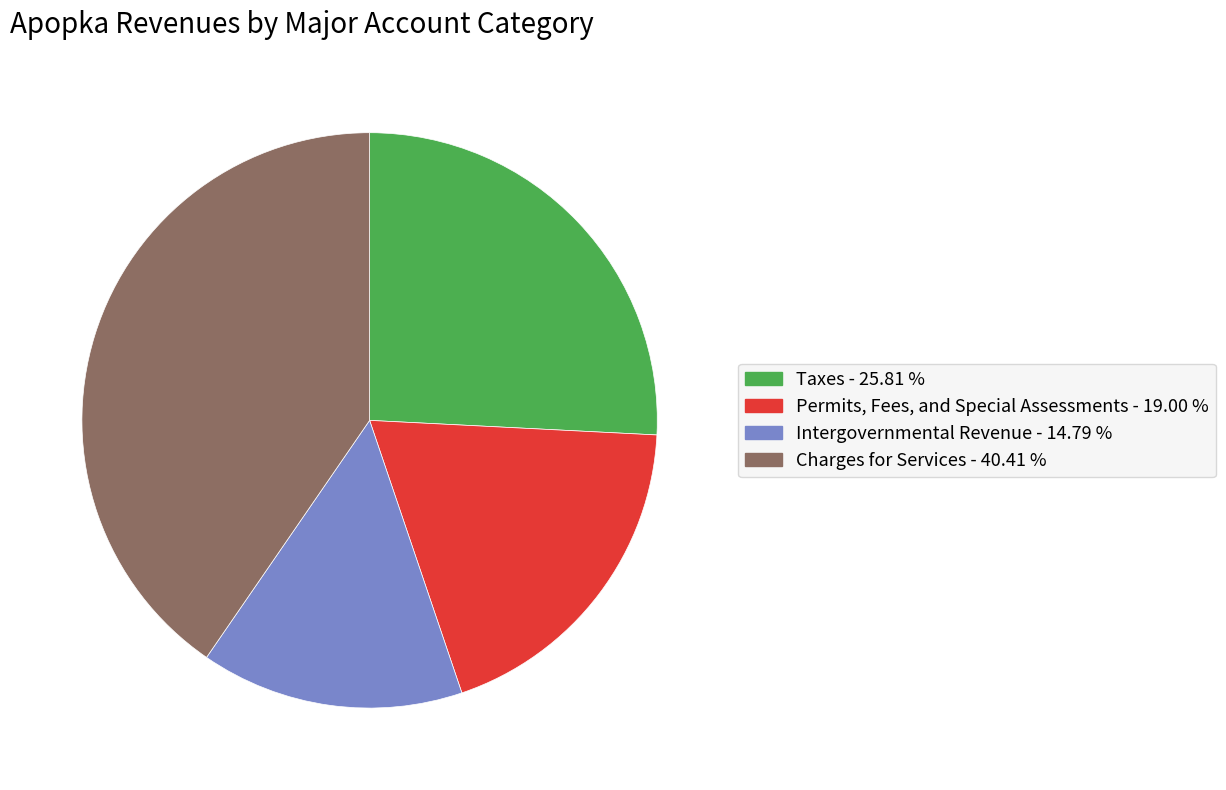

Does Permits, Fees, and Special Assessments represent more than half of the total?

No